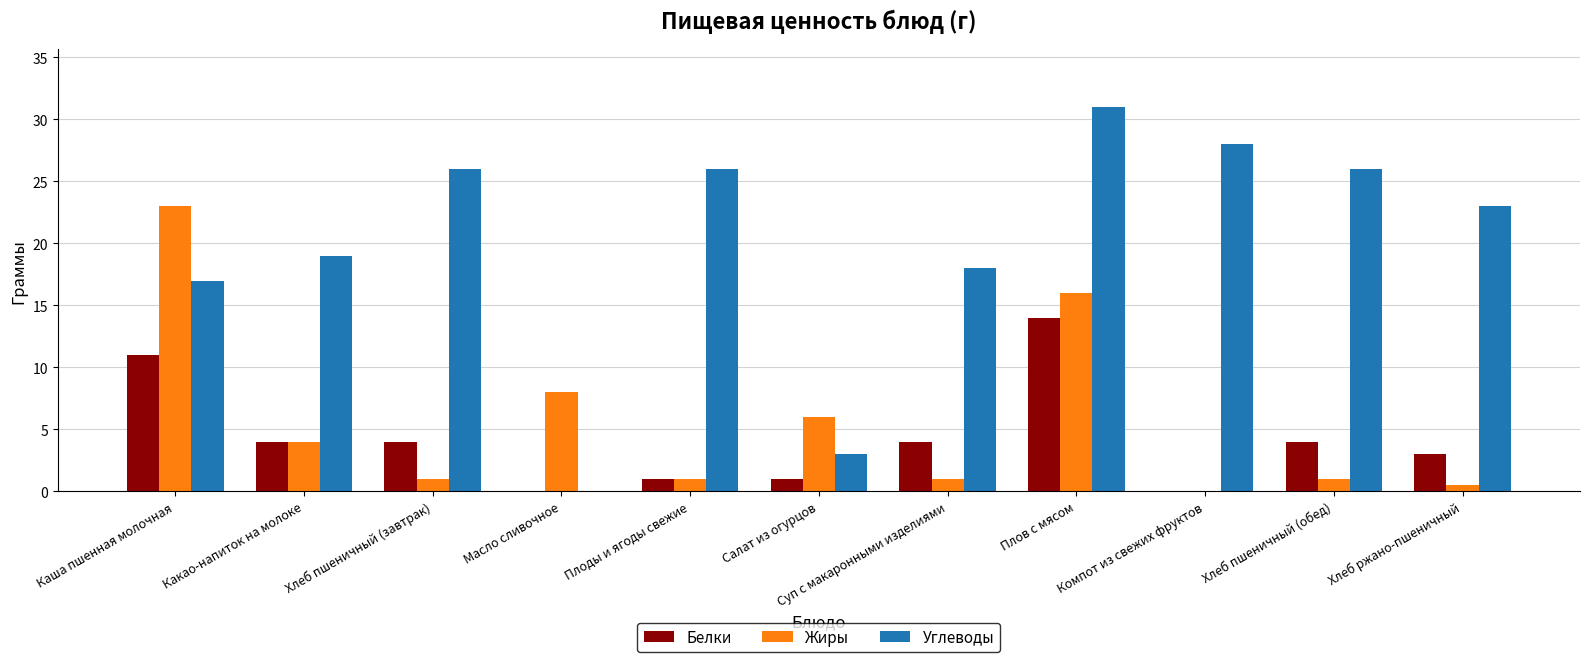

What is the spread (max minus min) of values at Хлеб ржано-пшеничный?

22.5